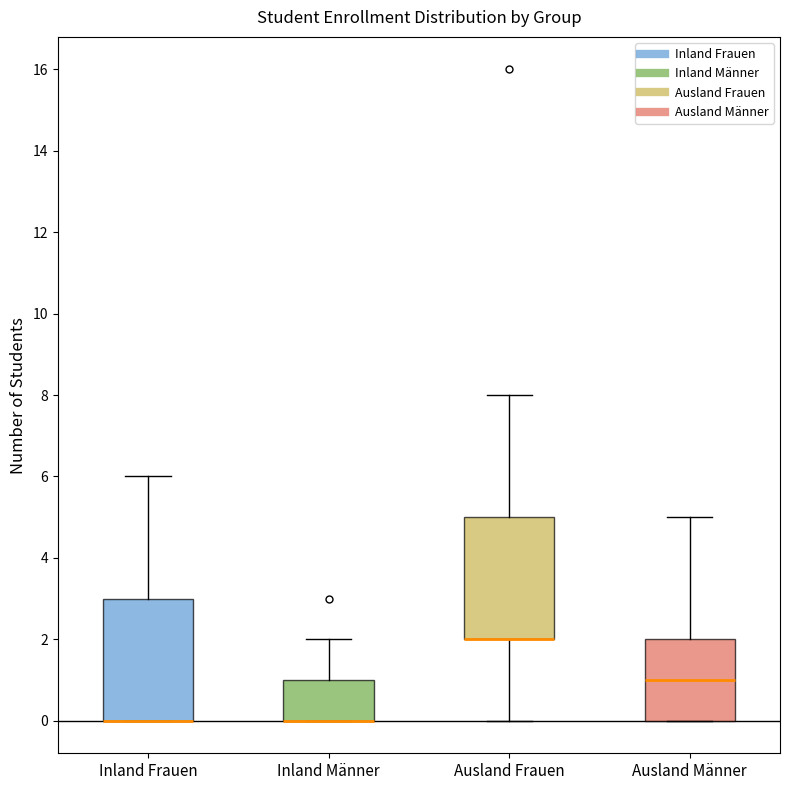

Reading left to right, transcribe this box plot: for each box, give where its median line is, the range the box spans, and where its two whiskers end, as read against the y-axis. The values are not printed on the chart, so give them approximately, as read against the axis.

Inland Frauen: median 0 (drawn on the box's lower edge), box 0 to 3, whiskers 0 to 6
Inland Männer: median 0 (drawn on the box's lower edge), box 0 to 1, whiskers 0 to 2
Ausland Frauen: median 2 (drawn on the box's lower edge), box 2 to 5, whiskers 0 to 8
Ausland Männer: median 1, box 0 to 2, whiskers 0 to 5